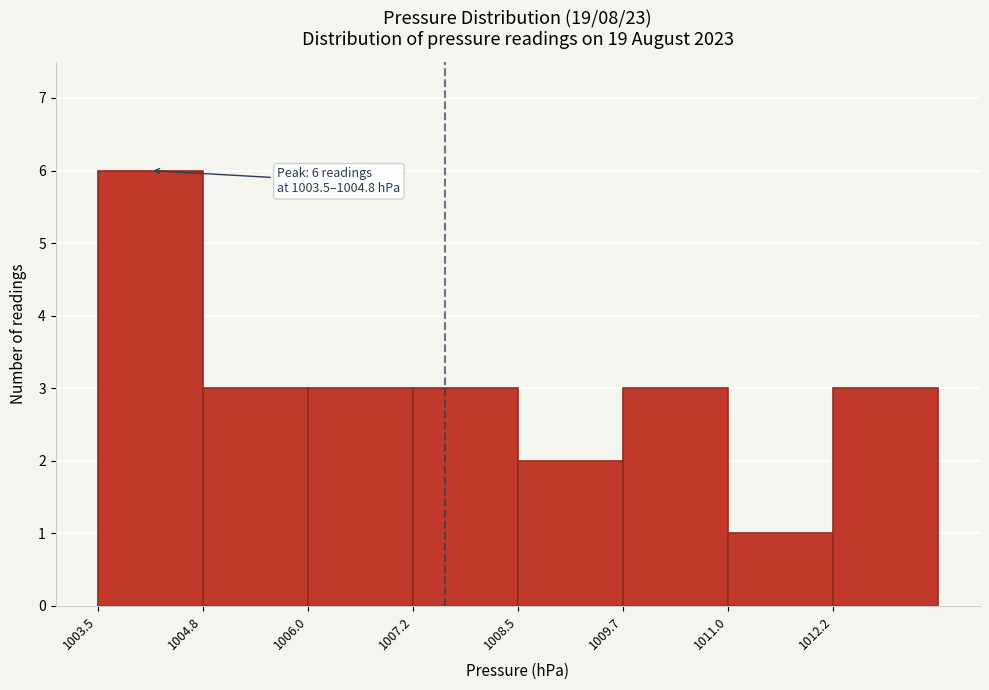

Over which range of the x-axis is the bar tallest?

1003.6 to 1004.8